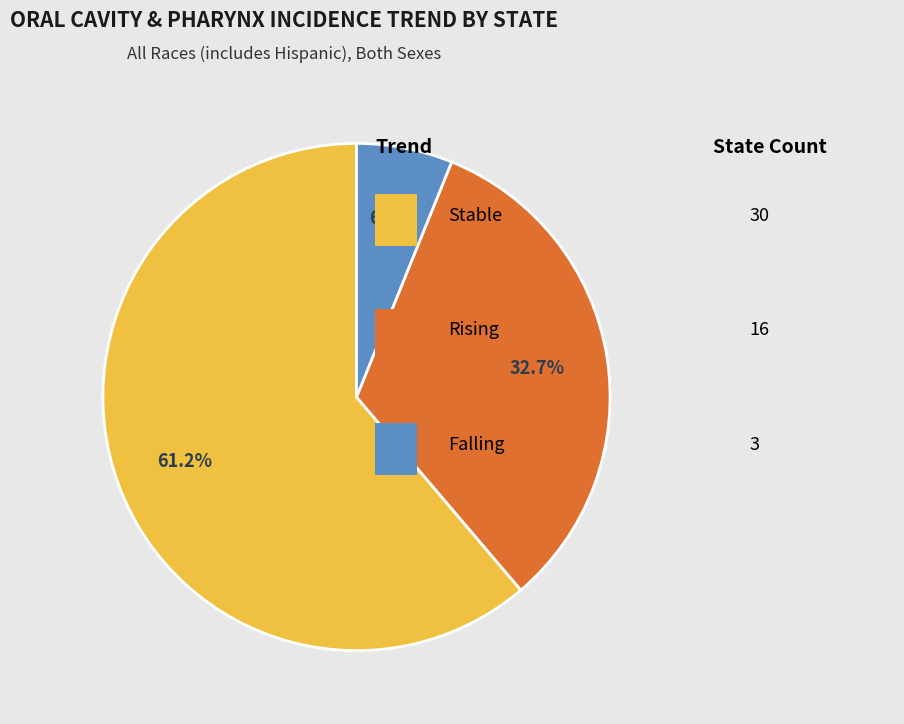

Is there any slice that represents more than half of the pie?

Yes